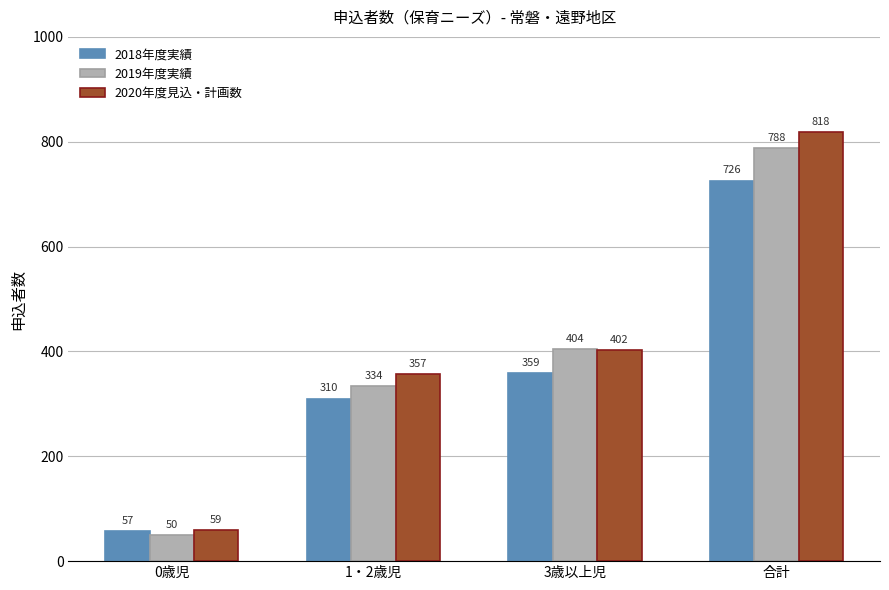

What is the value of the 2018年度実績 bar at the 3rd from the left?

359